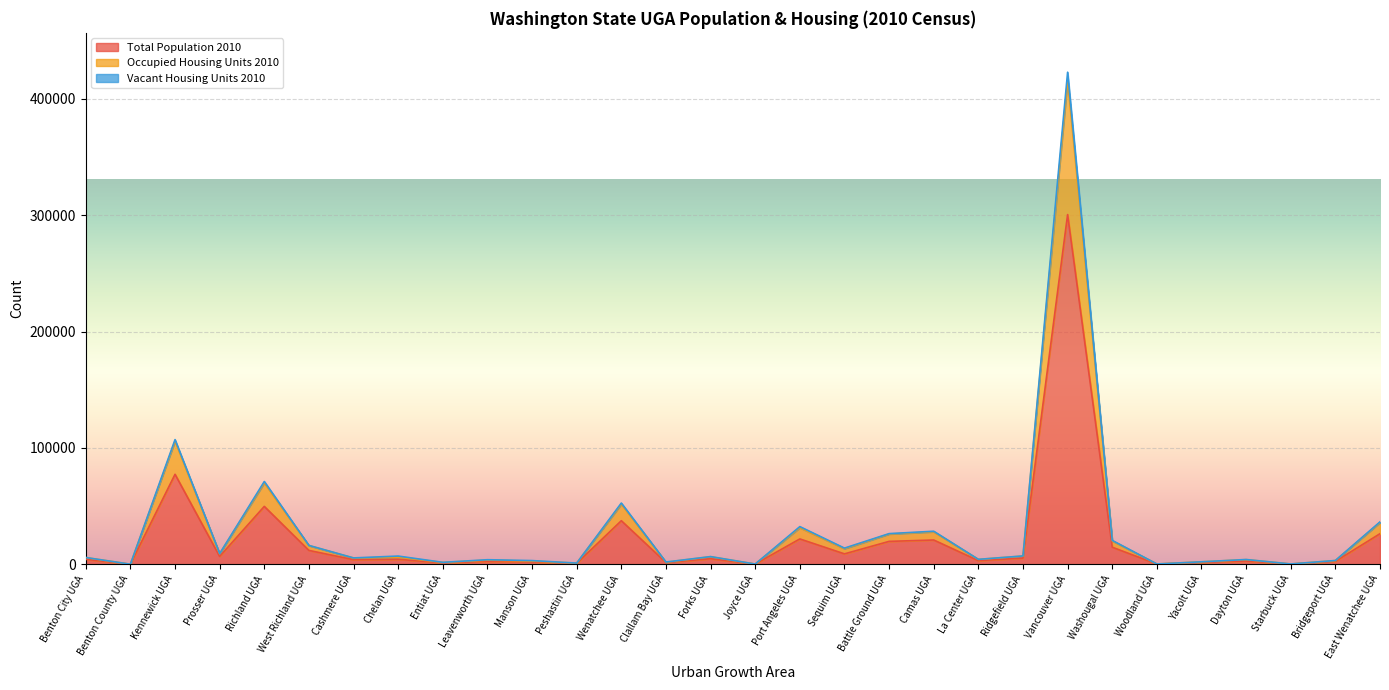

True or false: Total Population 2010 has a value of 20802 at Camas UGA.

True